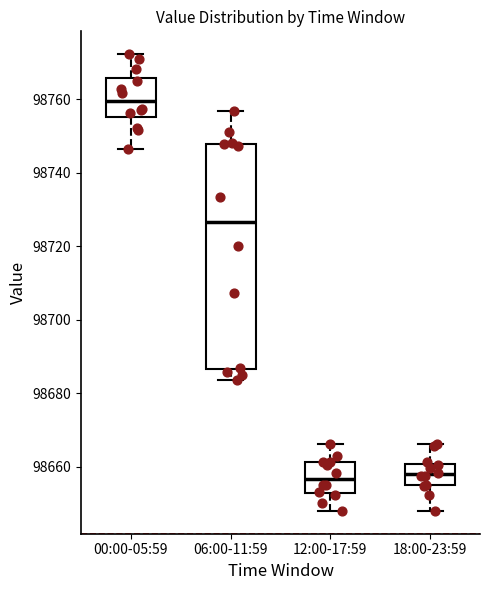

Reading left to right, read every box against the y-axis: the position of its median line, the range the box covers, and the ends of its whiskers. The values are not printed on the chart, so give them approximately, as read against the axis.

00:00-05:59: median 98760, box 98756 to 98766, whiskers 98746 to 98772
06:00-11:59: median 98726, box 98686 to 98748, whiskers 98684 to 98756
12:00-17:59: median 98656, box 98652 to 98662, whiskers 98648 to 98666
18:00-23:59: median 98658, box 98654 to 98660, whiskers 98648 to 98666